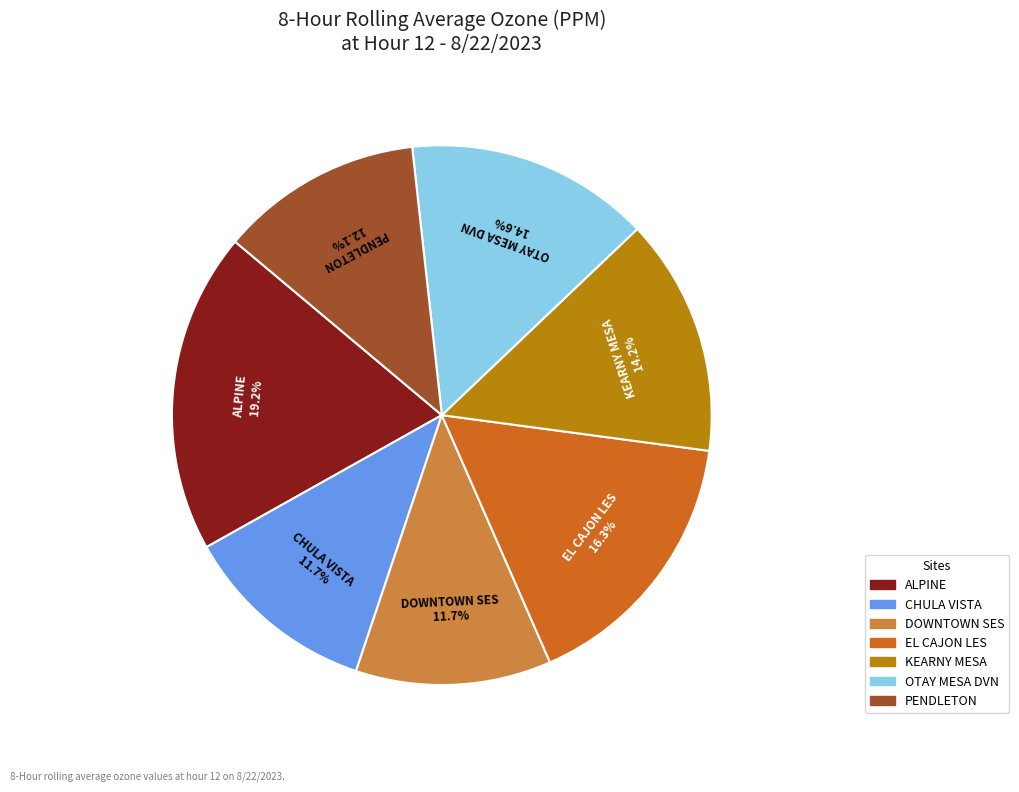

Is the sum of ALPINE and OTAY MESA DVN greater than half?

No